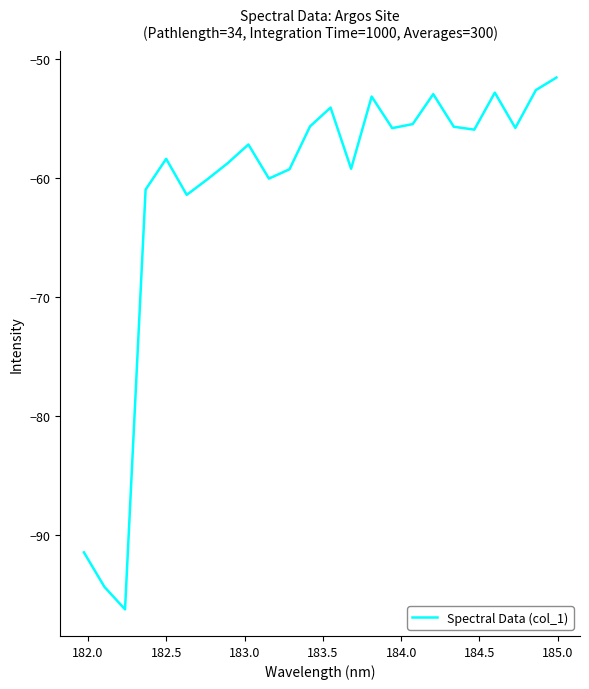

What is the maximum value shown in the chart?

-51.5